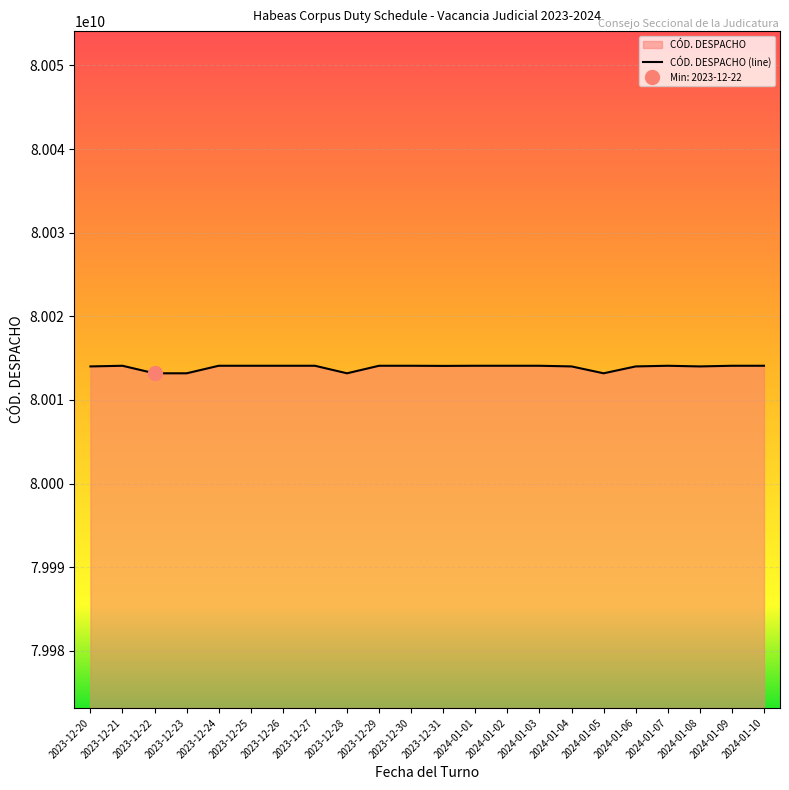

Where does the data first go above 80014088007?

2023-12-21